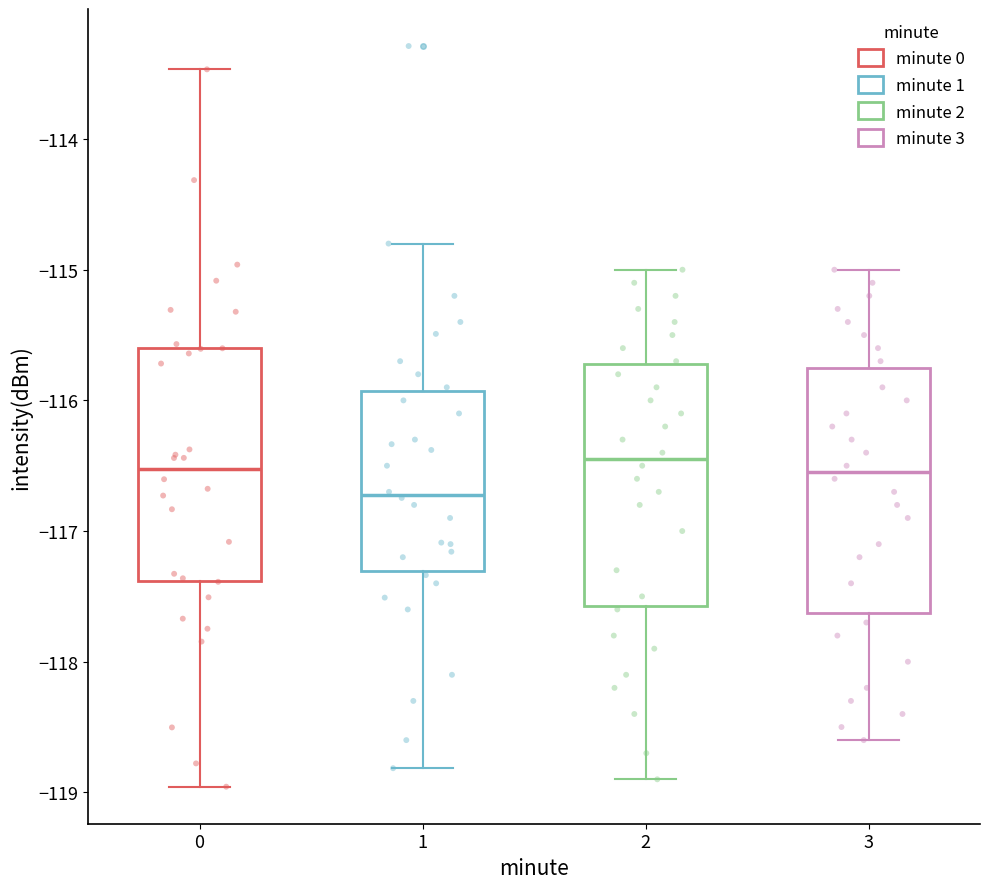

Which box has the lowest median line?

1